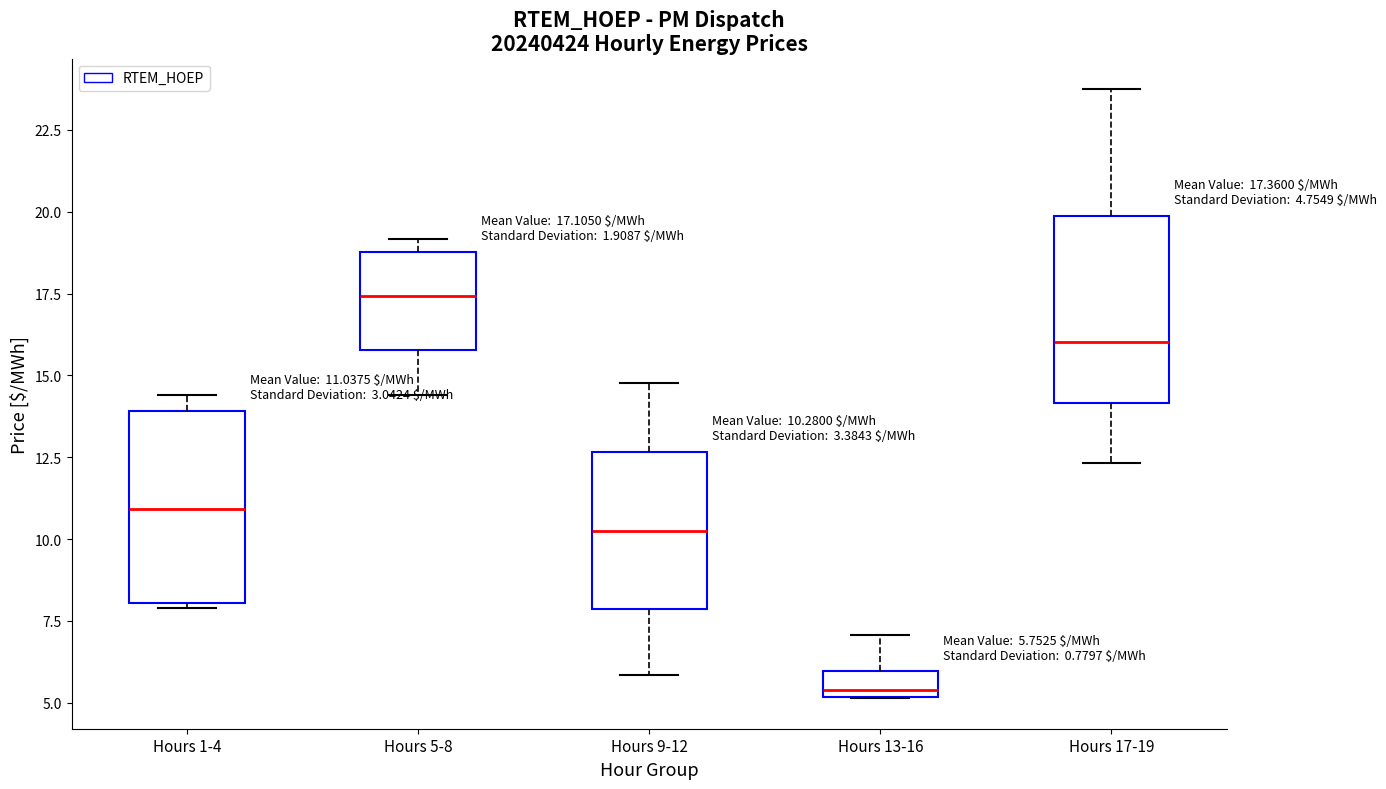

Which box has the highest median line?

Hours 5-8